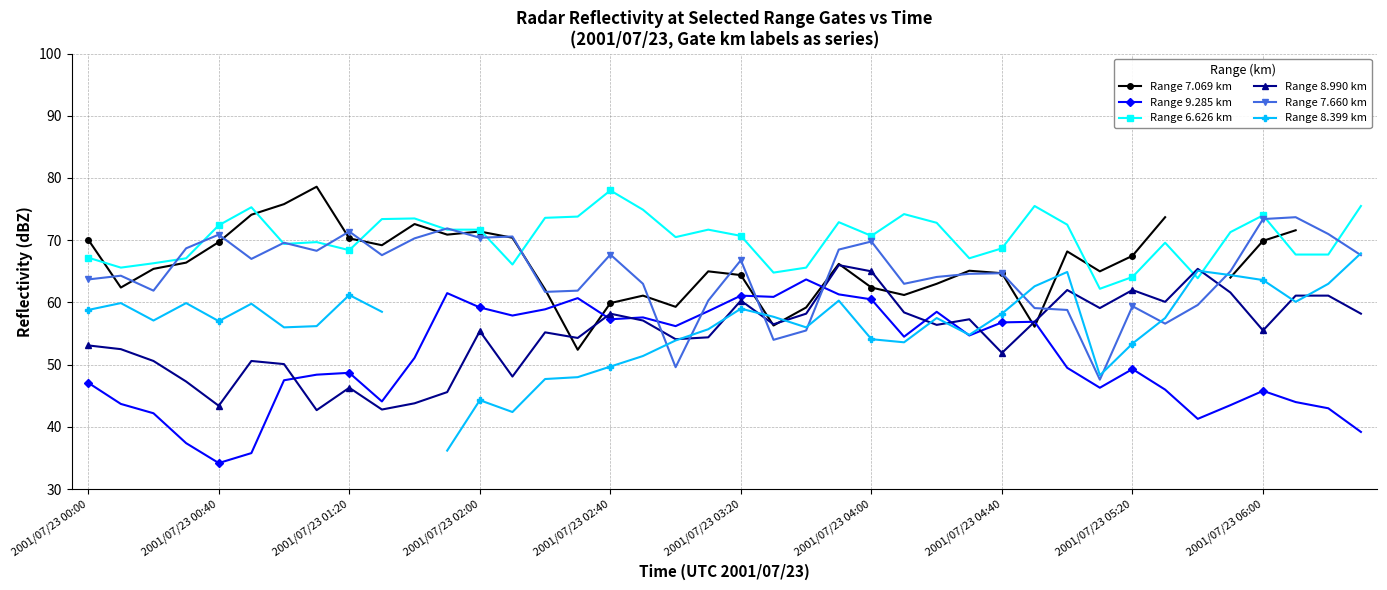

How many series are shown in this chart?

6